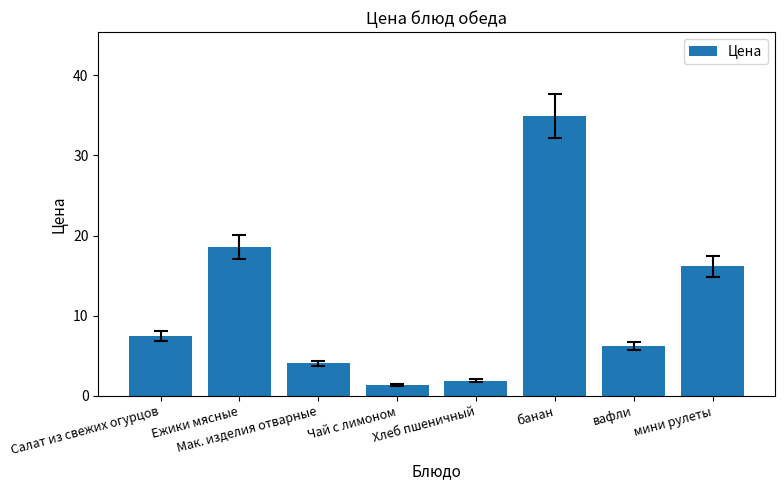

The value at банан is 34.9. True or false?

True